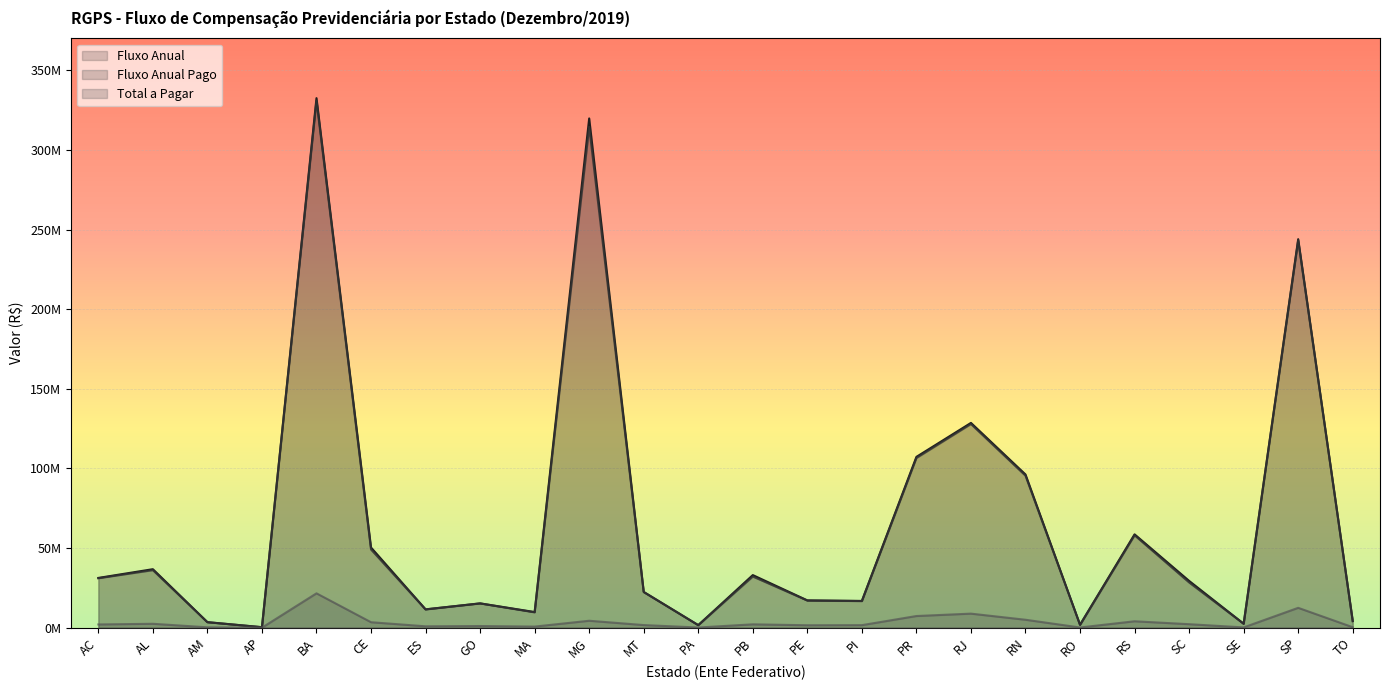

What is the difference between the maximum and minimum values in the Fluxo Anual series?

332168398.2